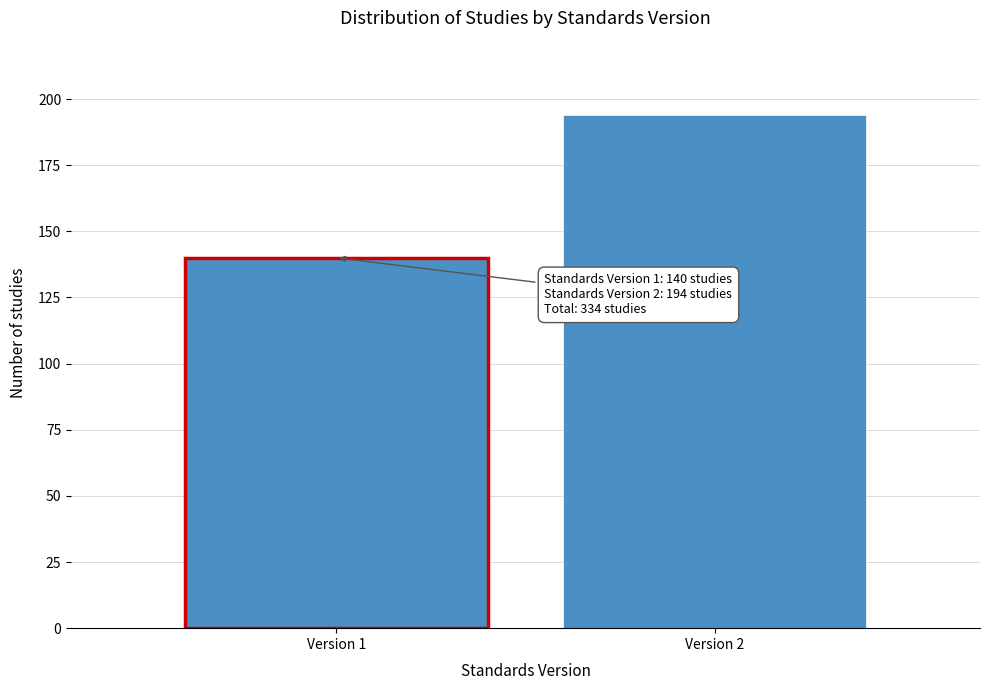

Reading left to right, extract all data points from this chart.

140	194